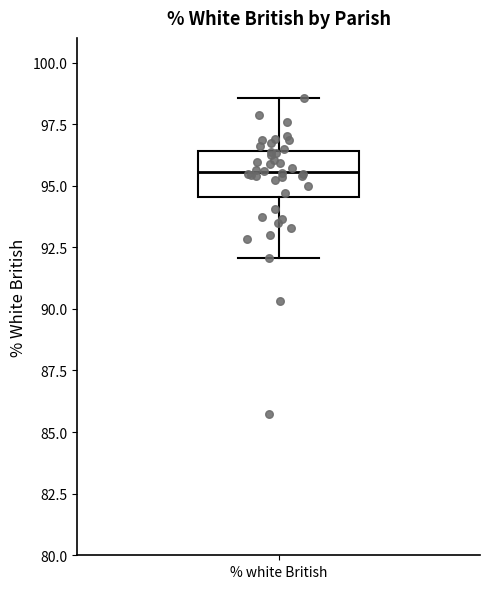

Read this box plot against the y-axis: the position of the median line, the range covered by the box, and the ends of both whiskers. The values are not printed on the chart, so give them approximately, as read against the axis.

median 95.5, box 94.5 to 96.5, whiskers 92.0 to 98.5